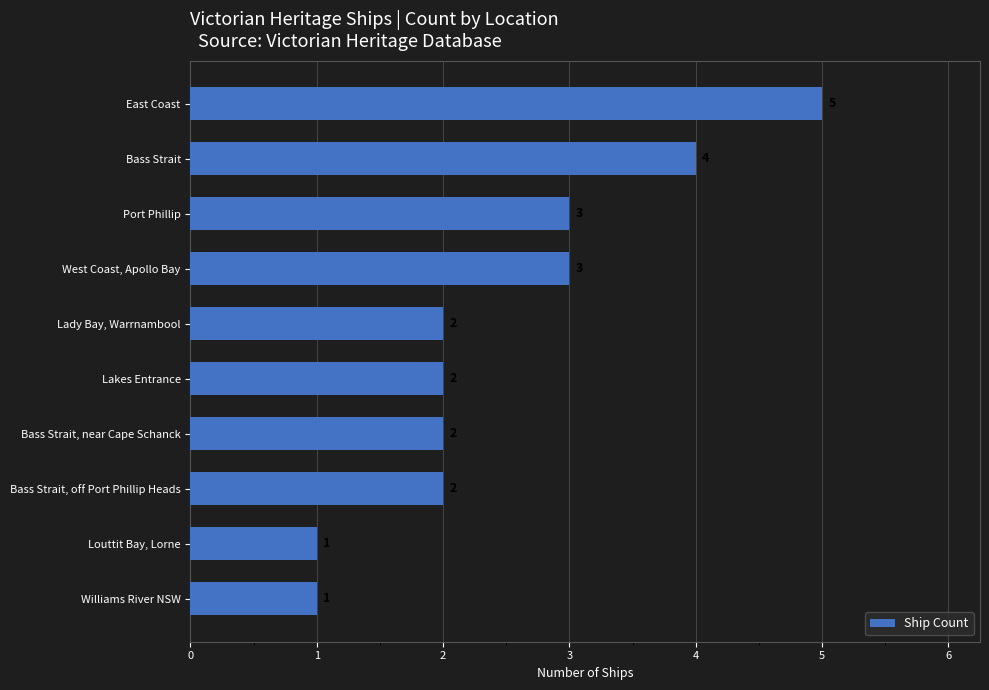

What is the label of the 7th bar from the bottom?

West Coast, Apollo Bay